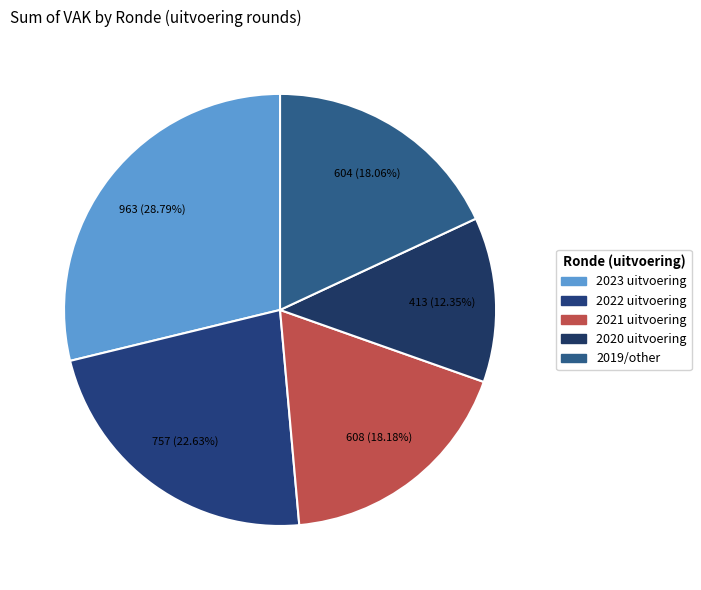

How many slices are in this pie chart?

5